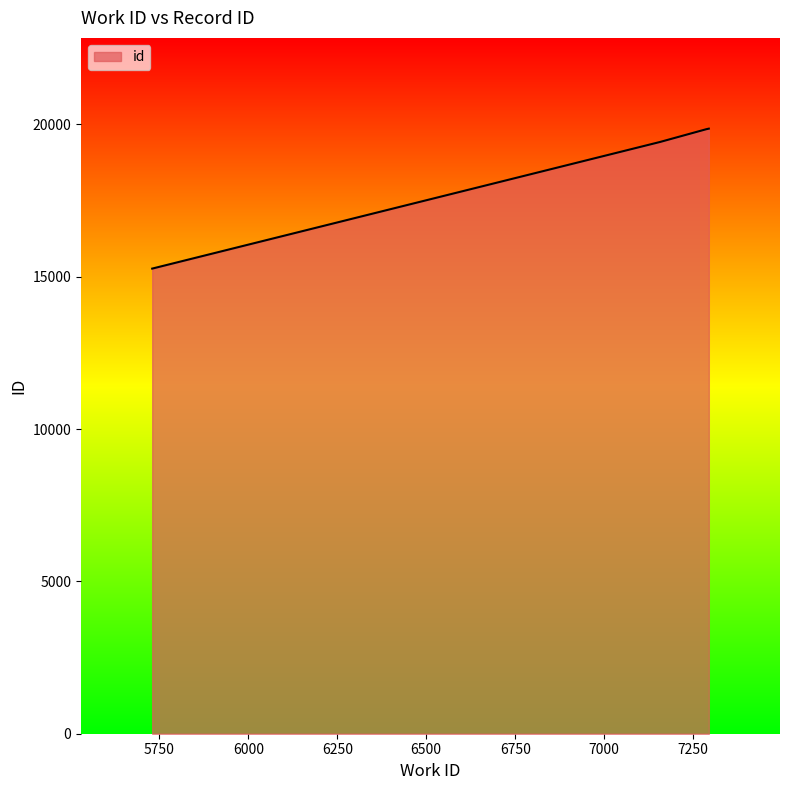

What is the sum of all values?

74403